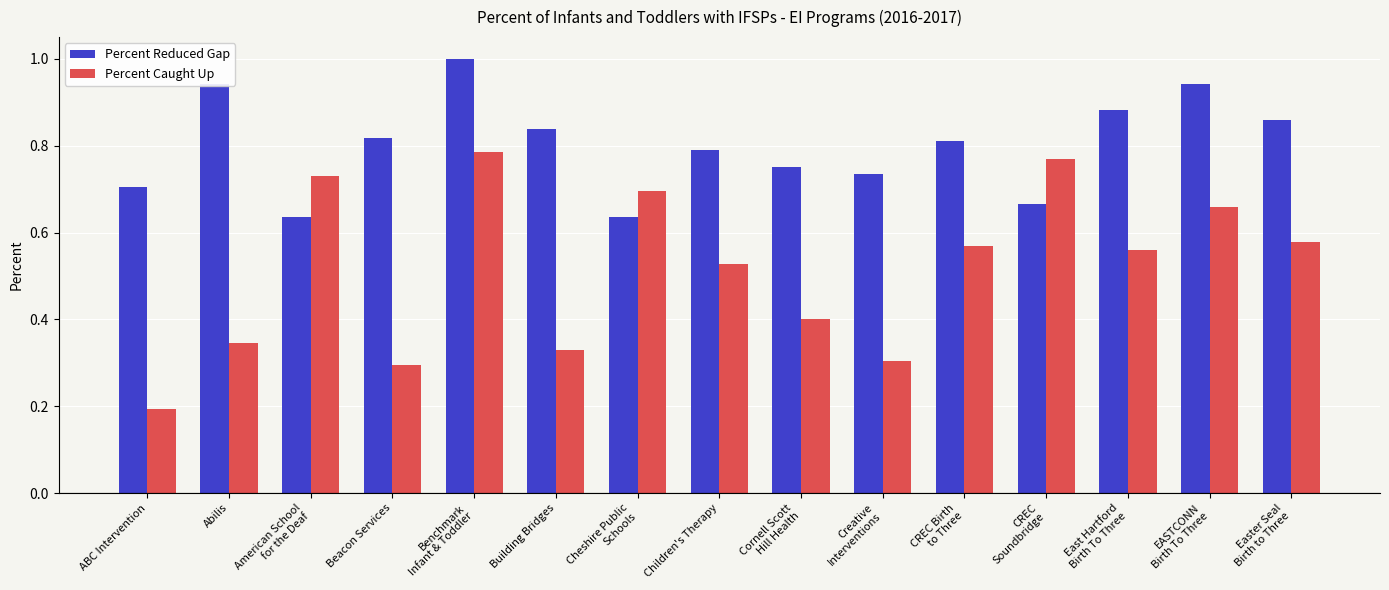

How many bars are there in each group?

2